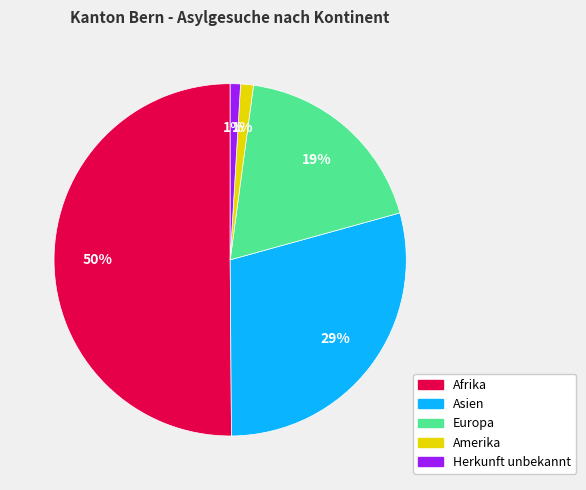

To the nearest percent, what is the difference between the largest and smallest slice percentages?

49%